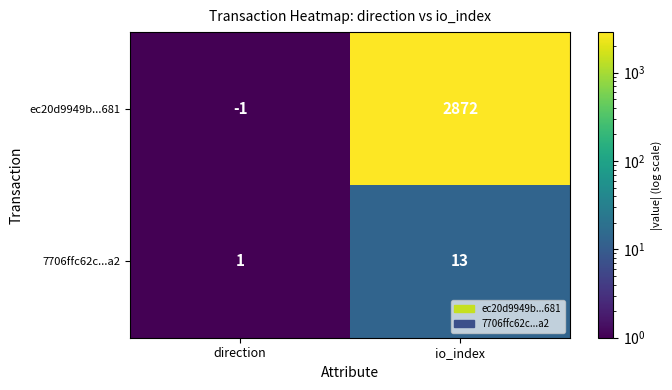

Reading right to left, list all the values displayed in this chart.

ec20d9949b...681: 2872	-1
7706ffc62c...a2: 13	1